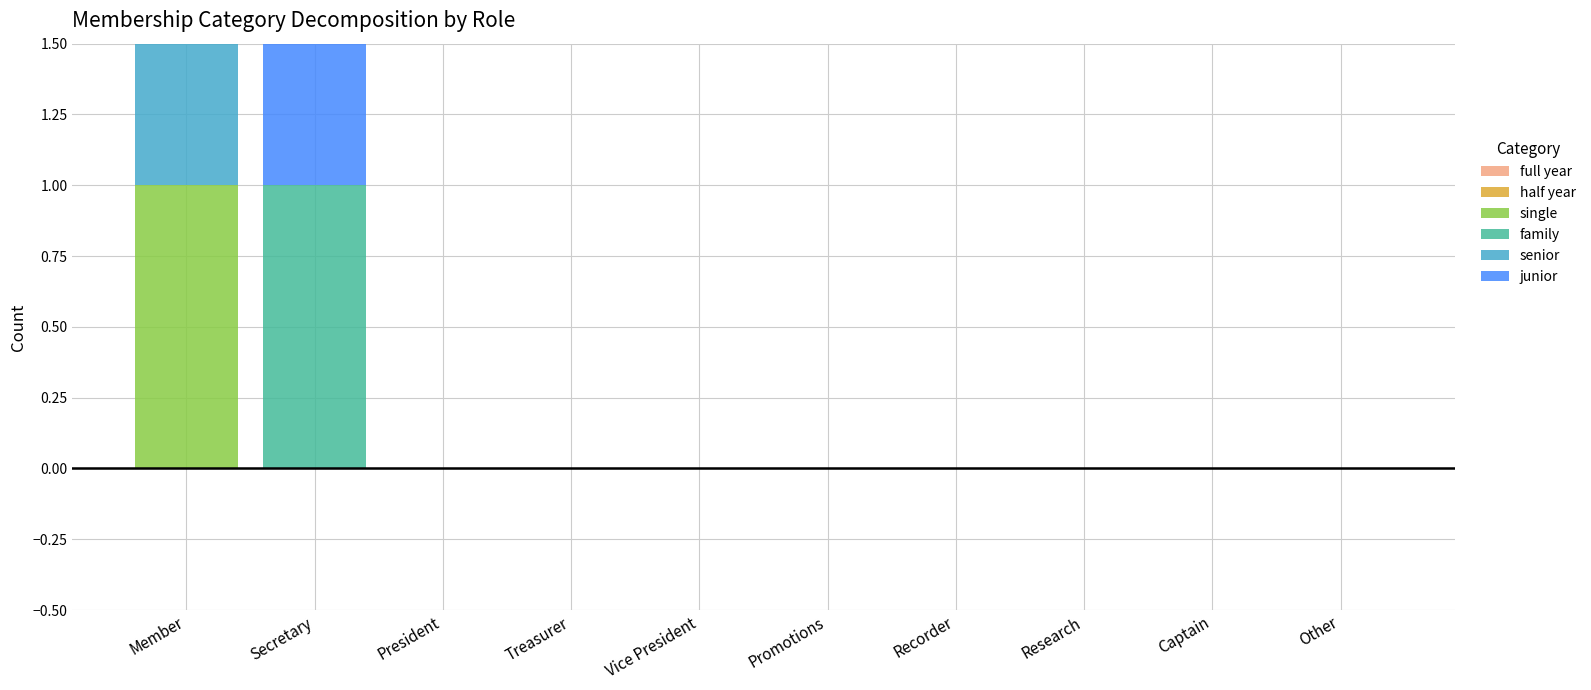

Which has a higher value, President or Research?

President